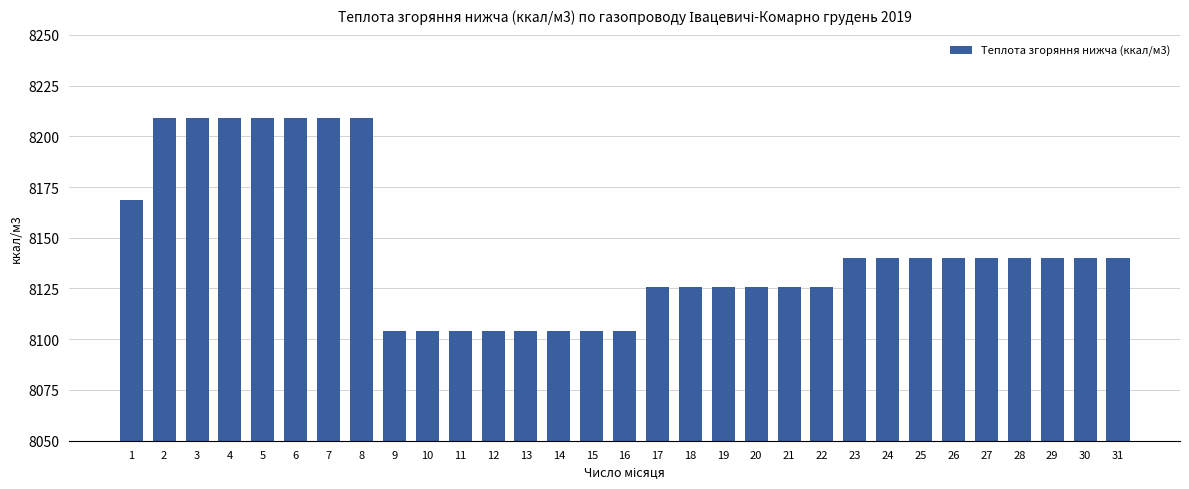

What is the minimum value shown in the chart?

8104.0